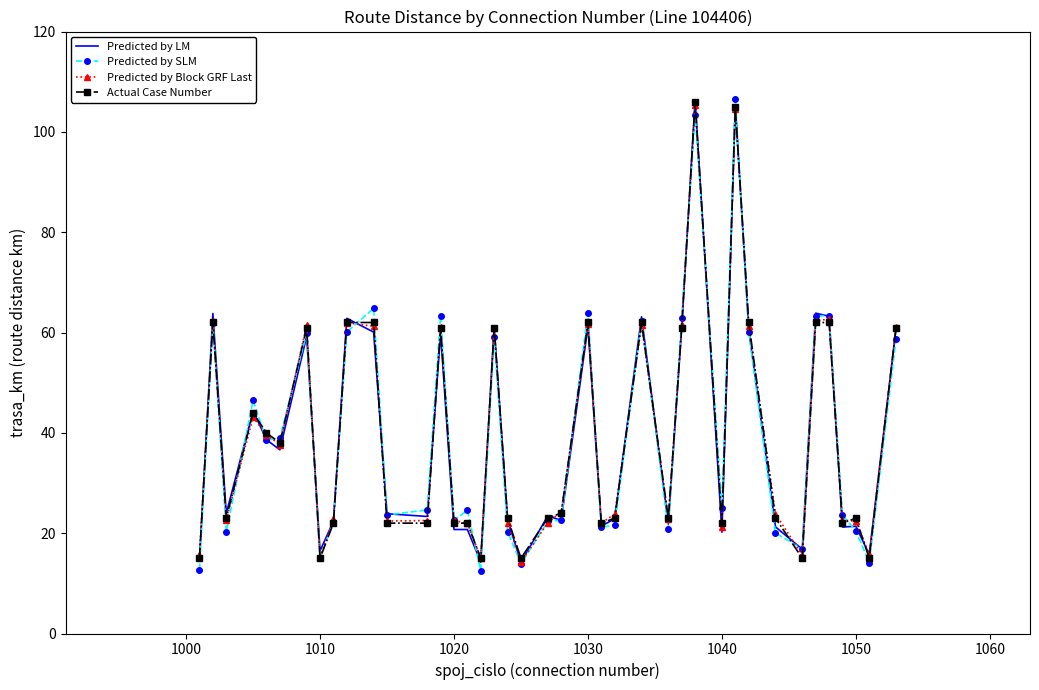

What is the greatest value displayed?

106.6